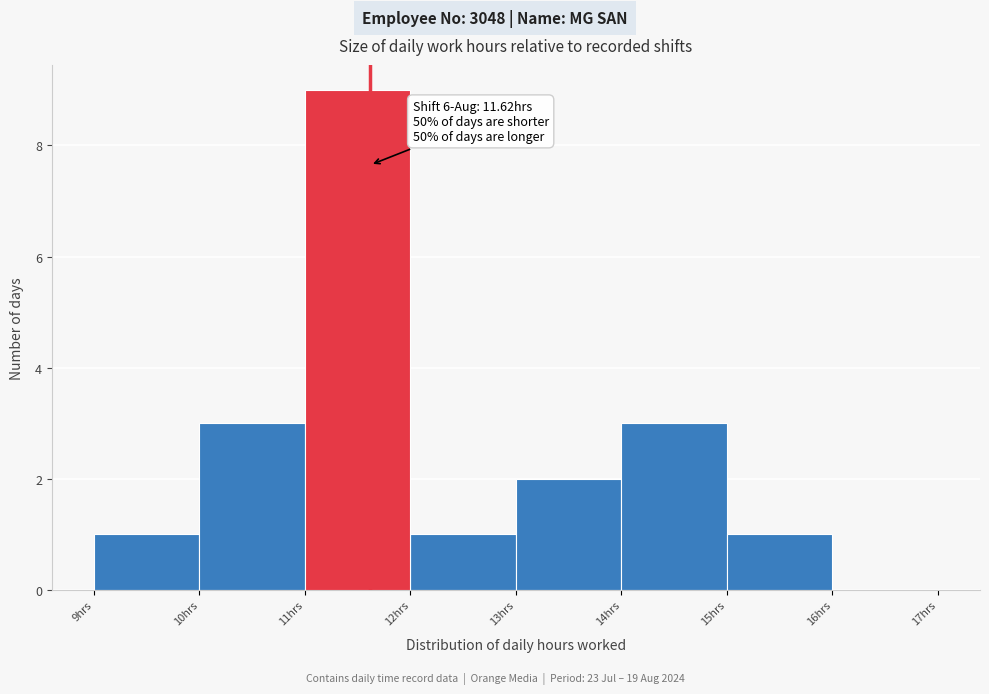

Over which range of the x-axis is the bar tallest?

11 to 12